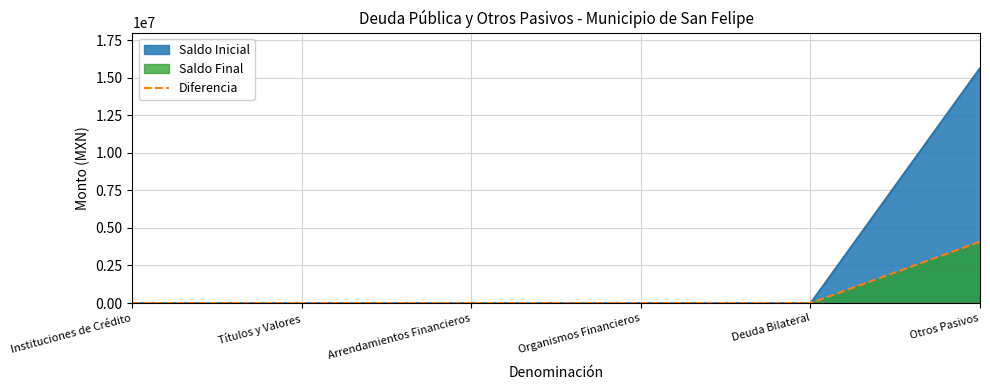

Which label corresponds to the smallest value in the chart?

Instituciones de Crédito